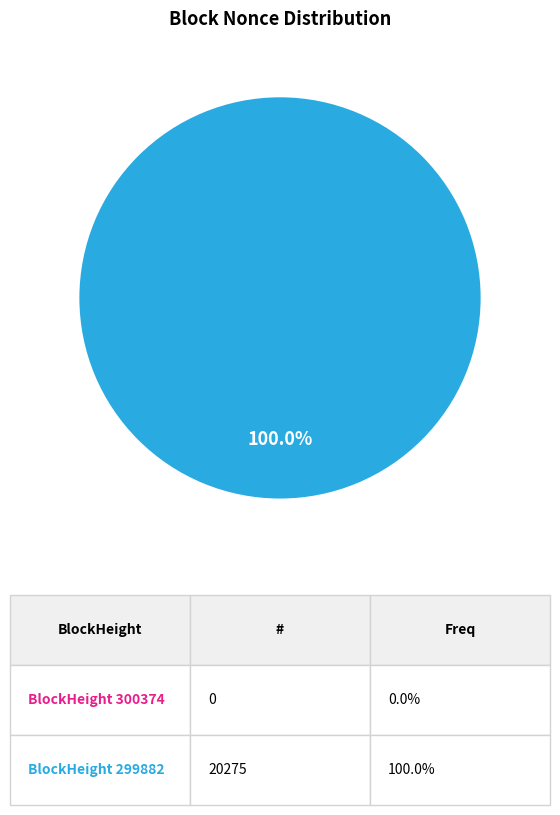

What percentage do 299882 and 300374 together represent?

100.0%